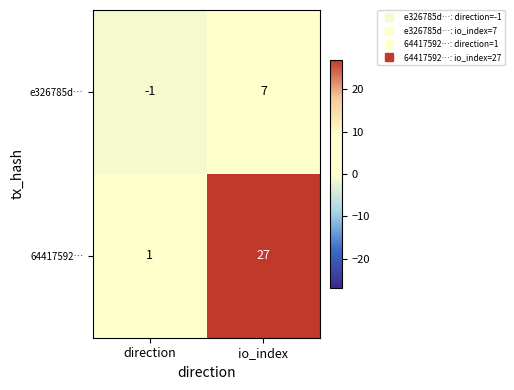

Reading left to right, what are all the values shown in this chart?

e326785d…: -1	7
64417592…: 1	27